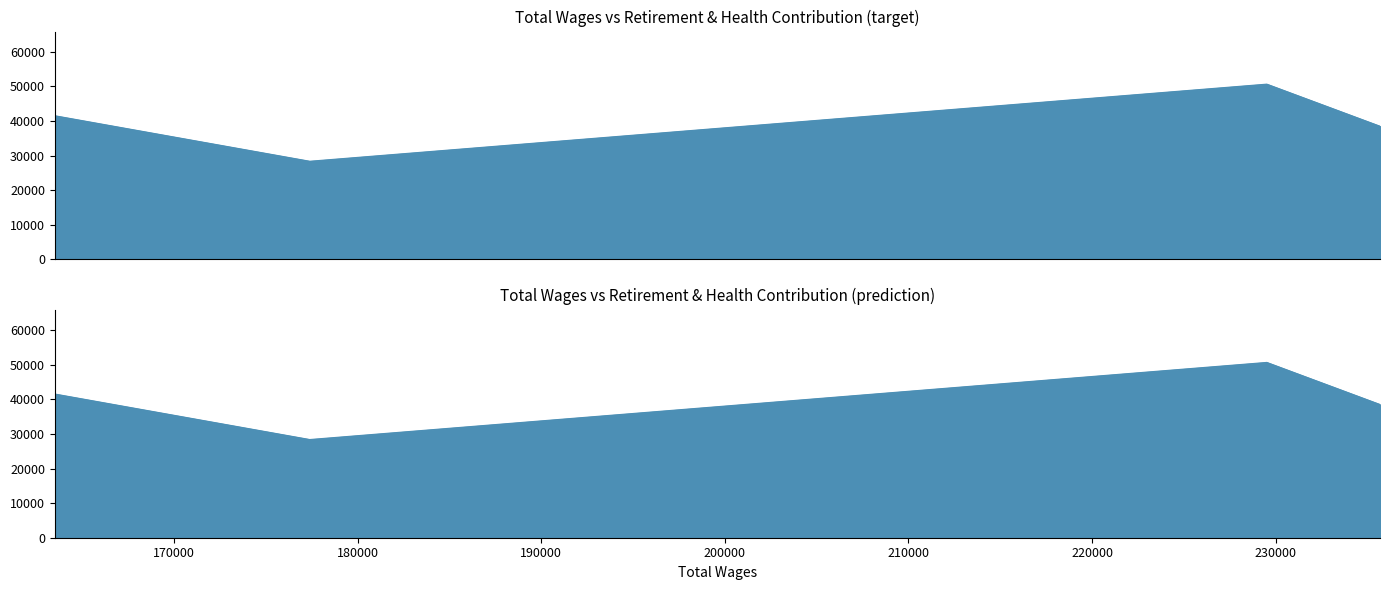

Approximately how many times larger is the value at 163507.0 compared to 229512.0?

0.8